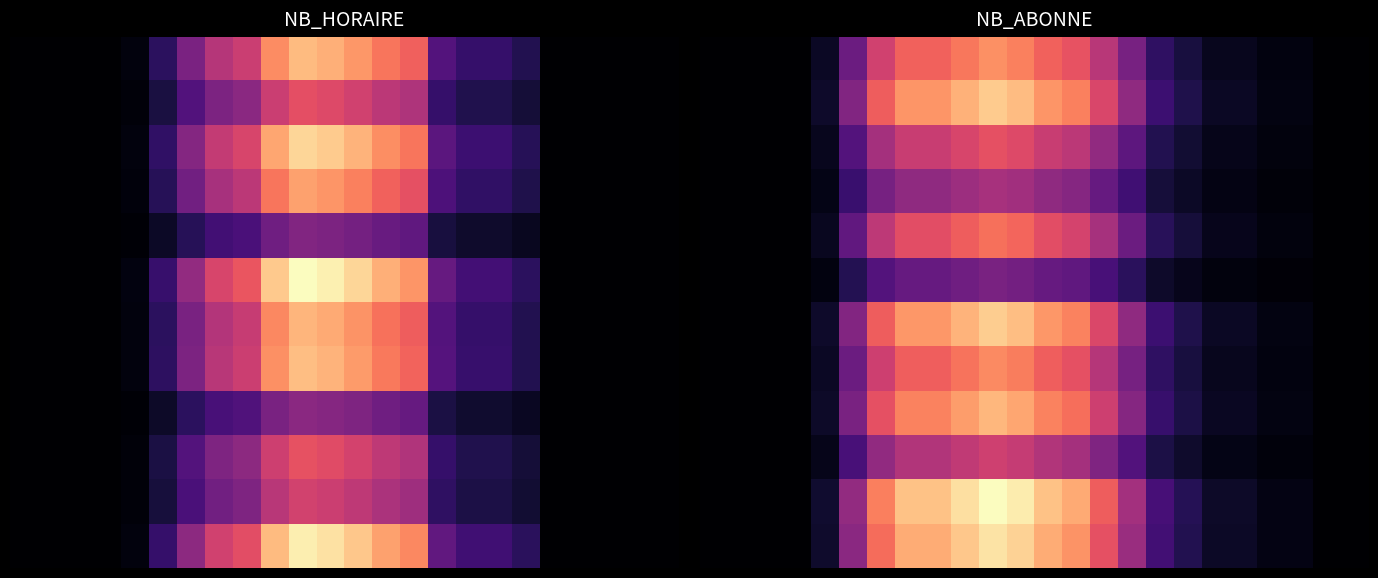

What is the maximum value shown in the chart?

77.4